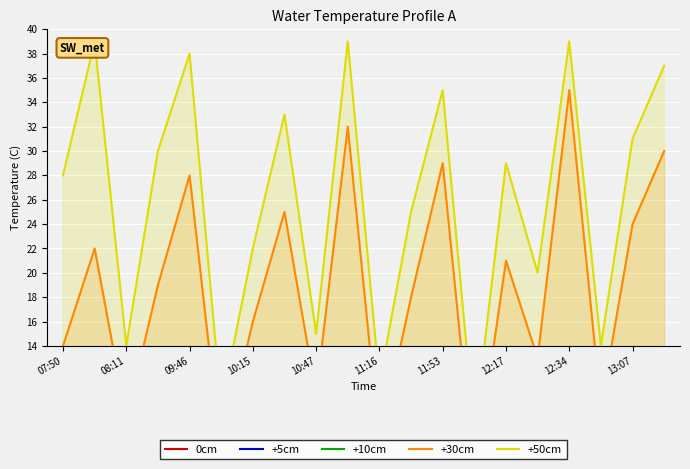

The +10cm series shows 4 at 12:34. True or false?

False